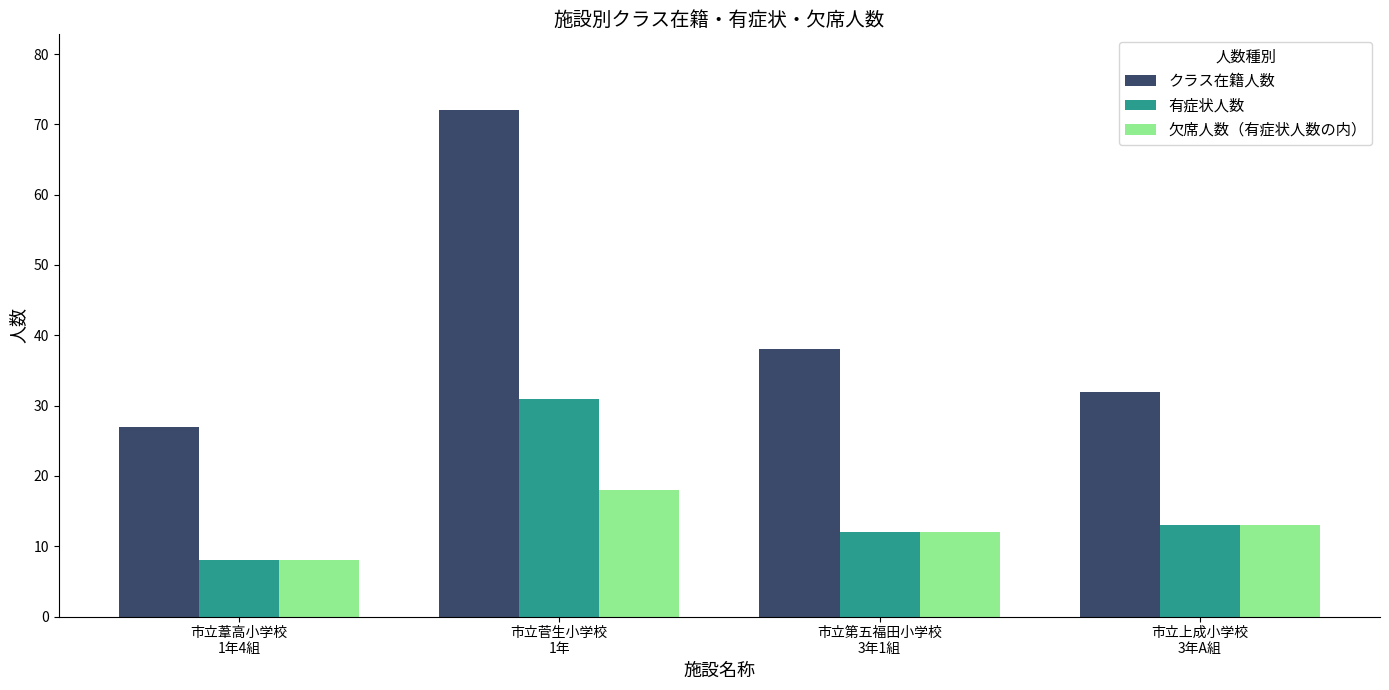

The 有症状人数 series shows 3 at 市立上成小学校
3年A組. True or false?

False